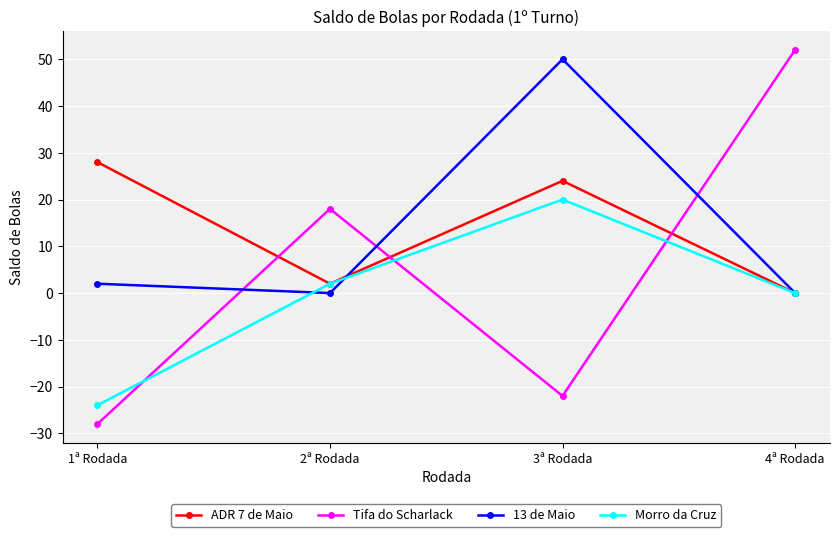

Count the number of data series in this chart.

4